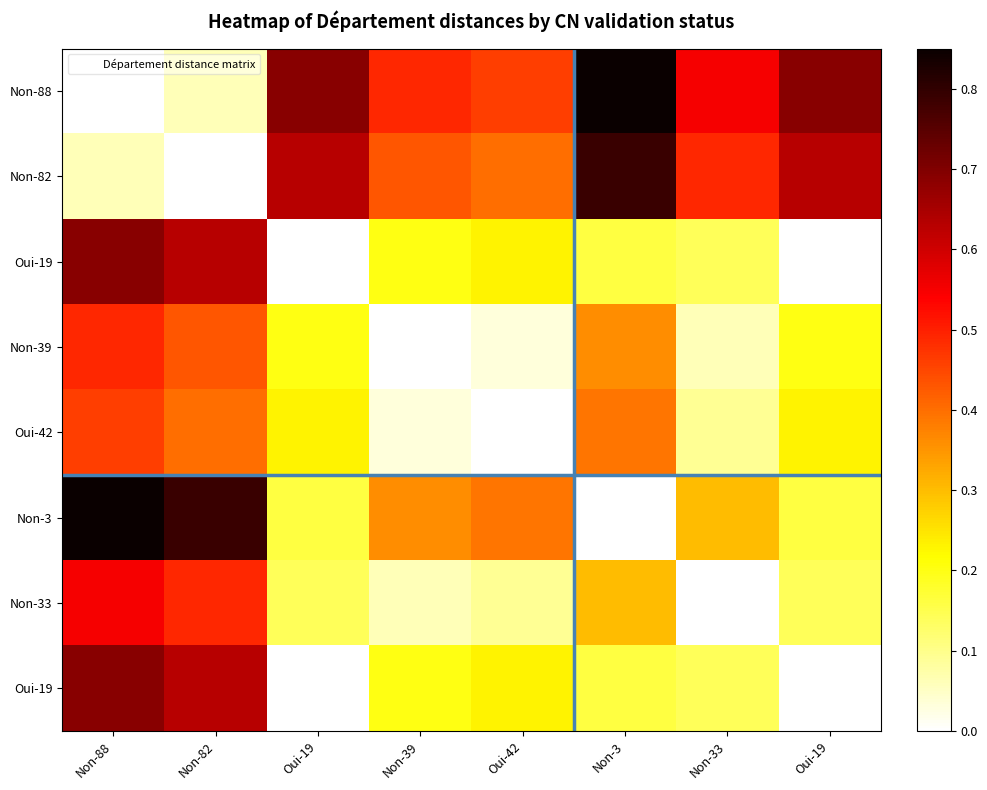

At how many categories does at least one series exceed 0?

8